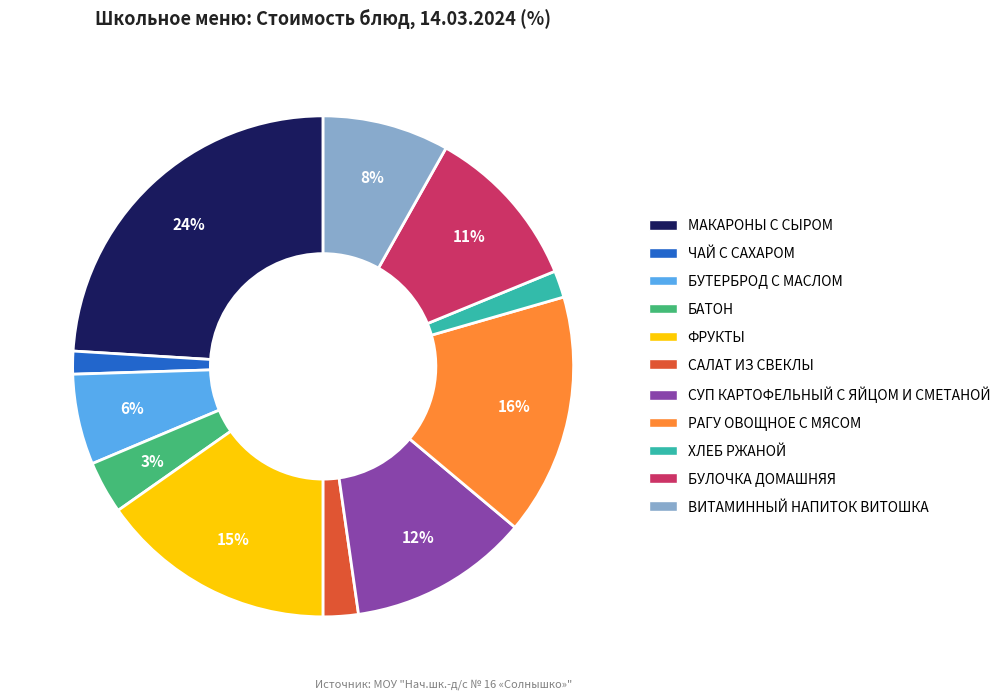

Is ВИТАМИННЫЙ НАПИТОК ВИТОШКА the majority of the pie?

No